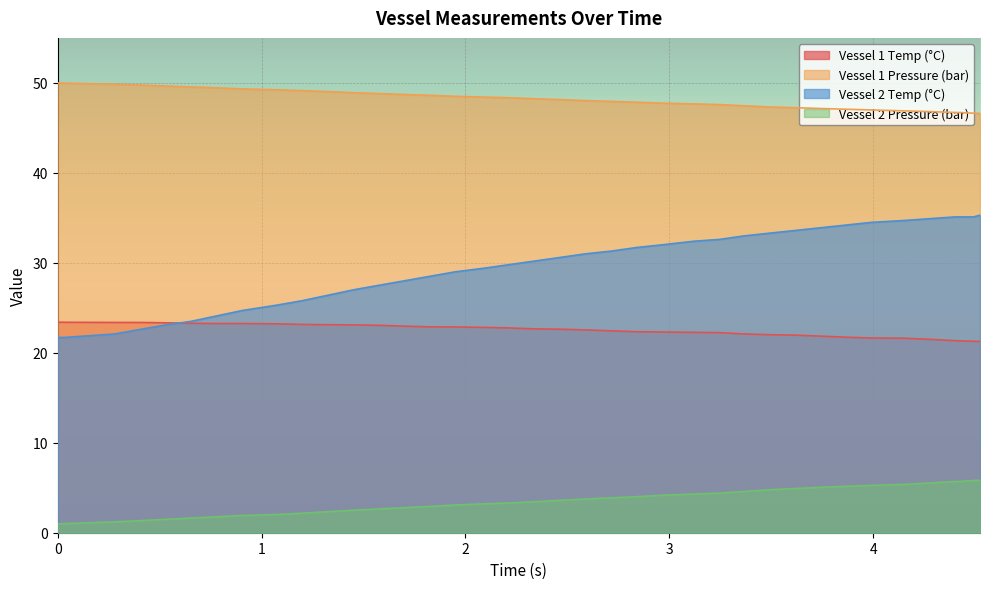

What is the minimum value for Vessel 1 Temp (°C)?

21.3